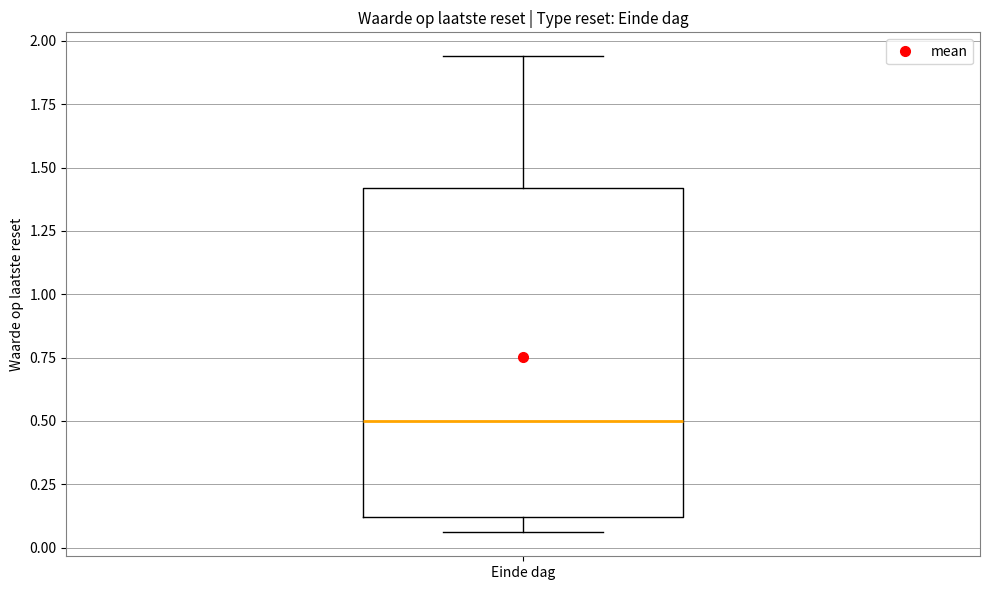

Transcribe this box plot: give where the median line is, the range the box spans, and where the two whiskers end, as read against the y-axis. The values are not printed on the chart, so give them approximately, as read against the axis.

median 0.50, box 0.10 to 1.40, whiskers 0.05 to 1.95